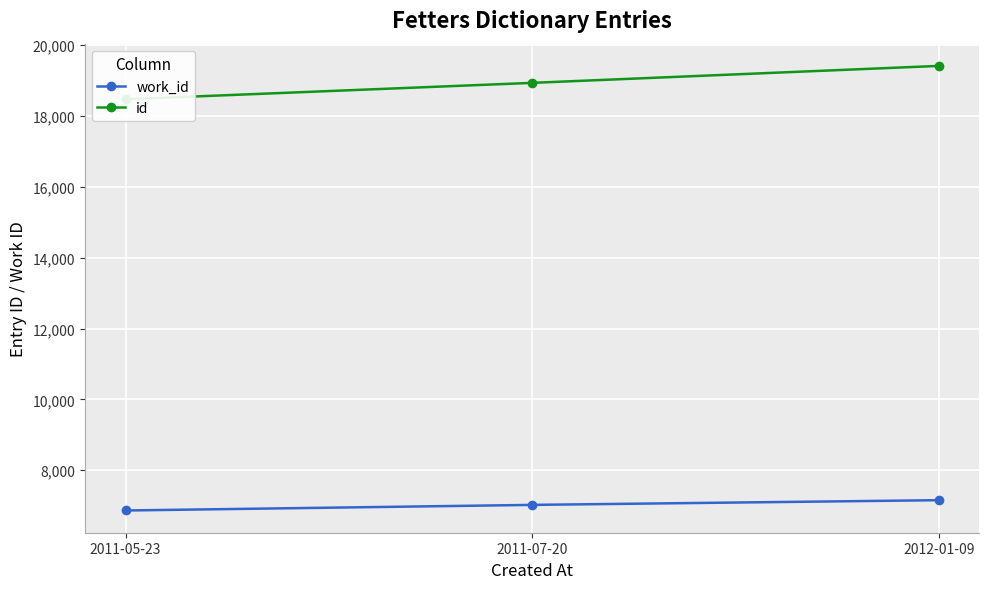

What is the spread (max minus min) of values at 2011-07-20?

11914